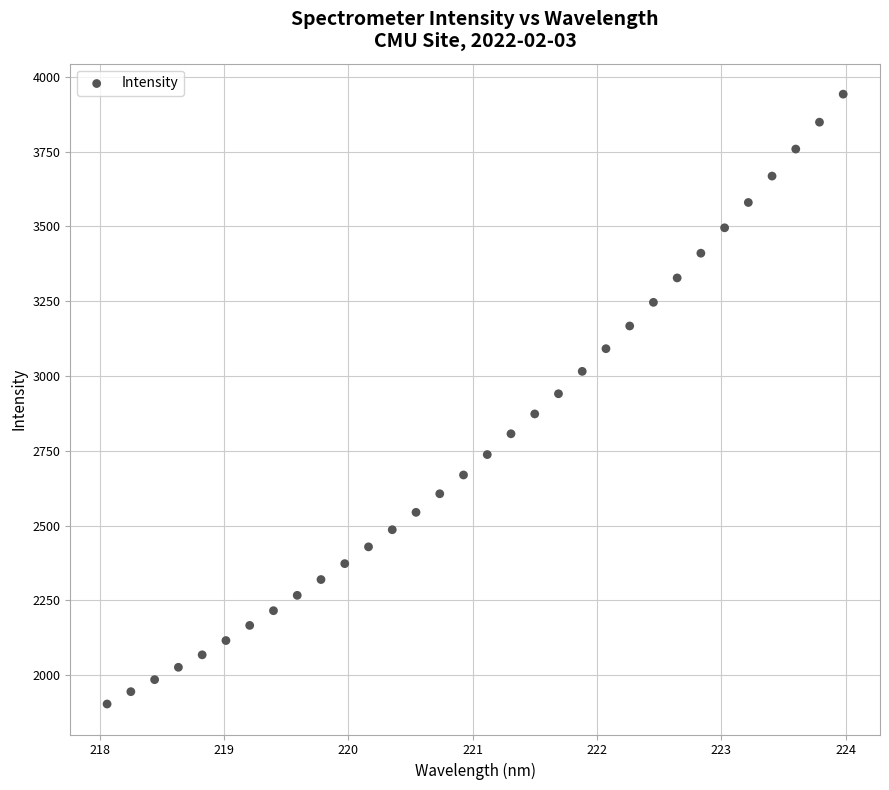

What is the range of X values (max minus min)?

5.9